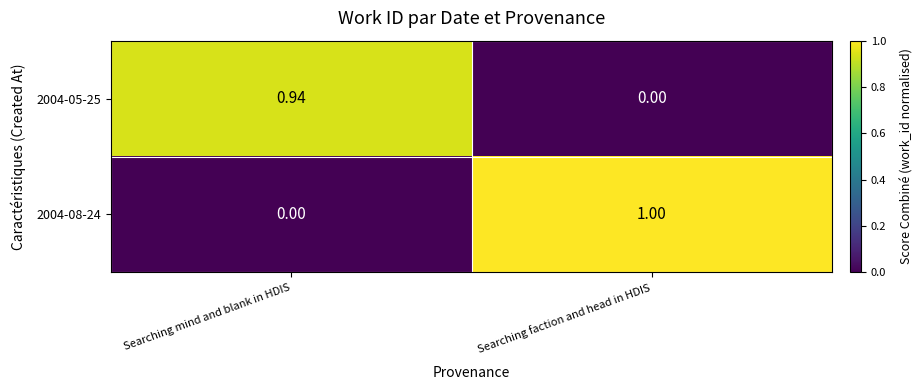

At which label does 2004-05-25 reach its minimum?

Searching faction and head in HDIS